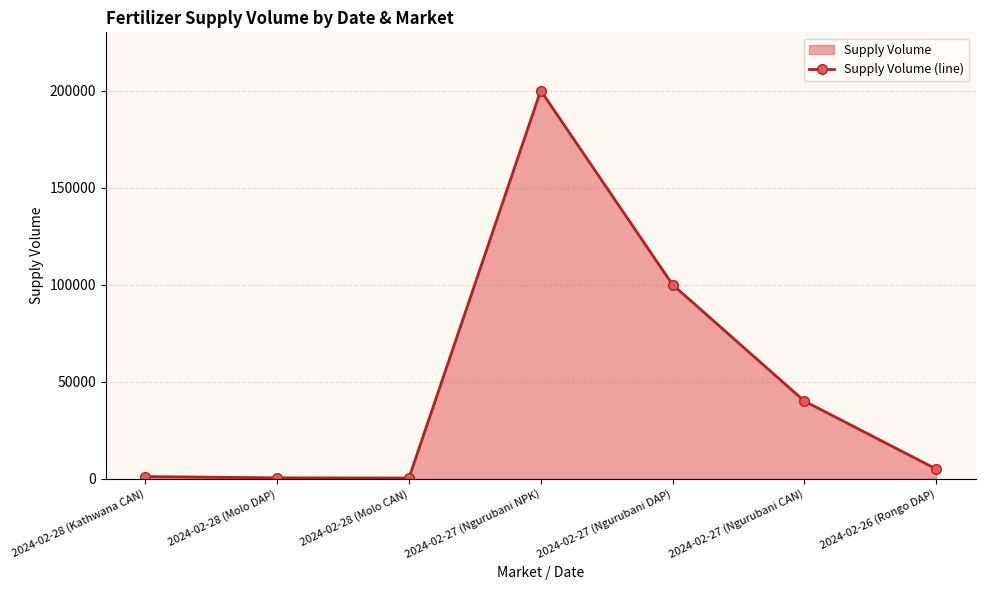

True or false: the data shows 15864 at 2024-02-27 (Ngurubani CAN).

False